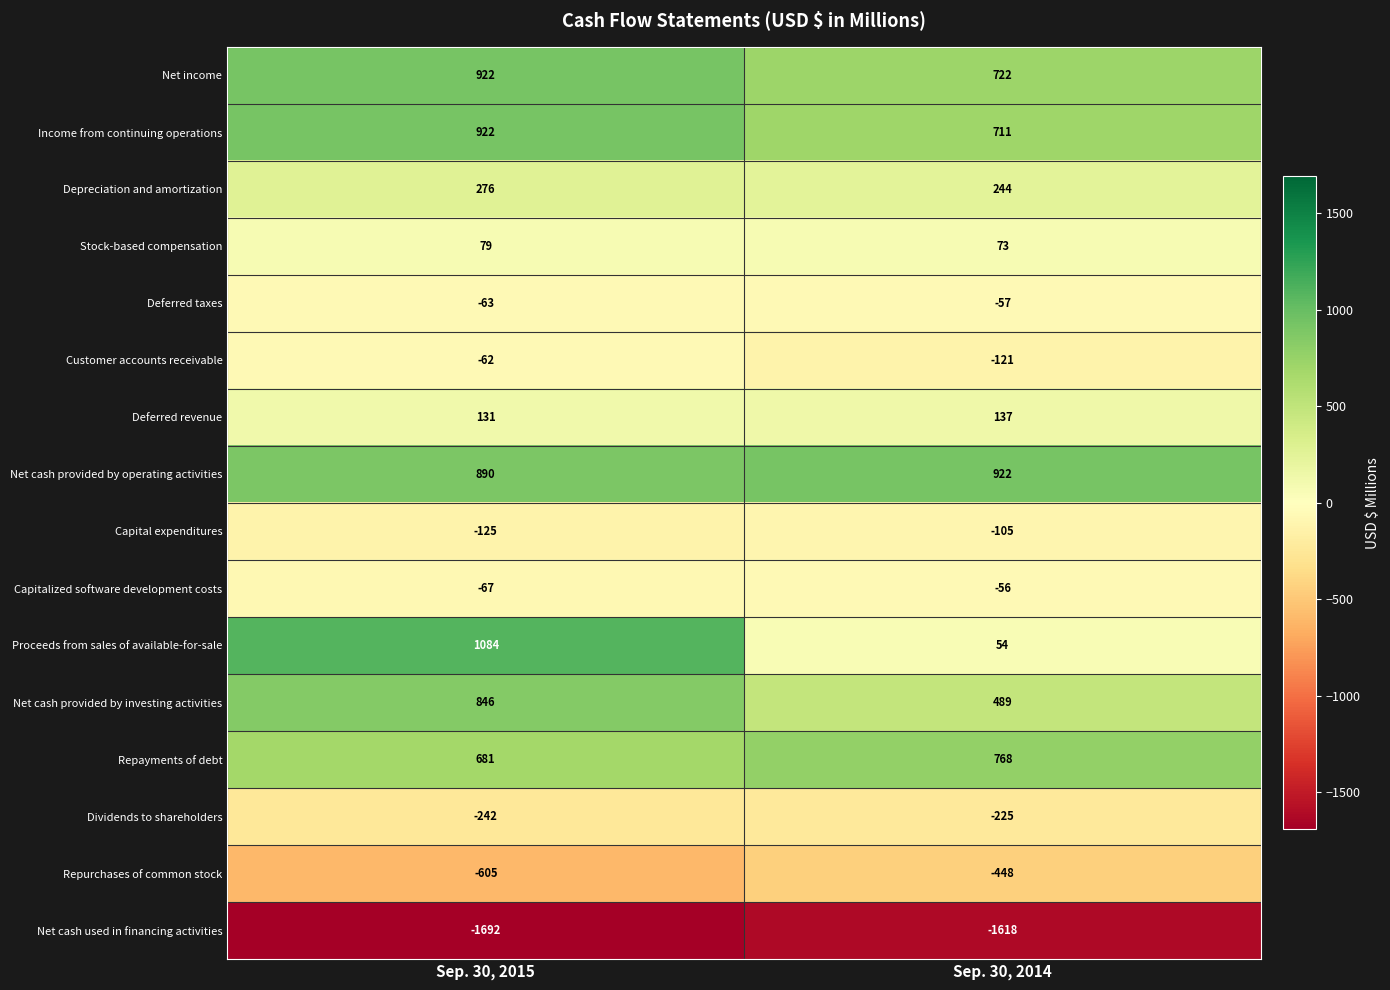

What is the sum of the Deferred revenue values at Sep. 30, 2014 and Sep. 30, 2015?

268